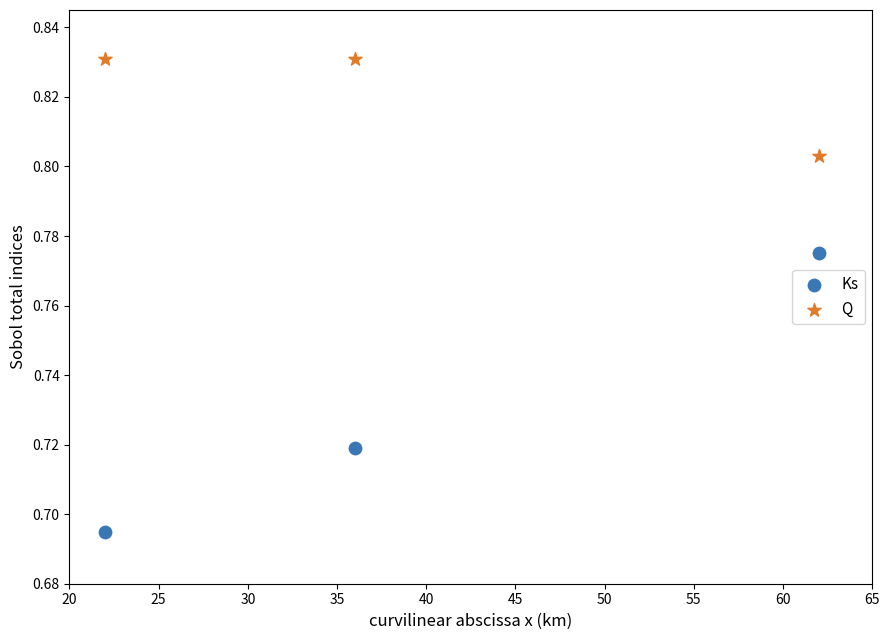

Which series reaches the minimum Y coordinate?

Ks